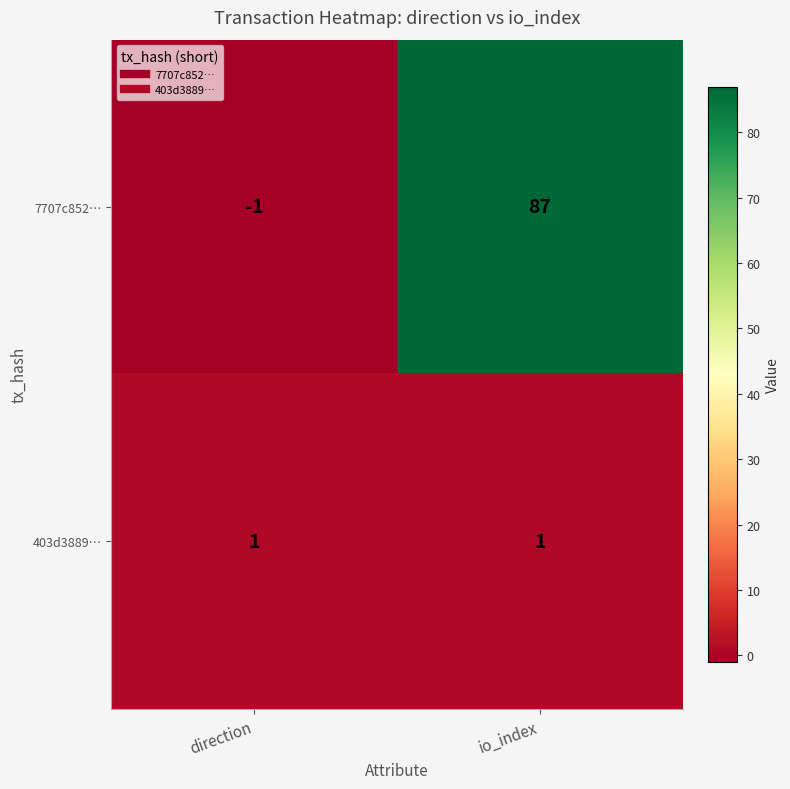

List the series in order of their overall mean, lowest first.

403d3889…, 7707c852…